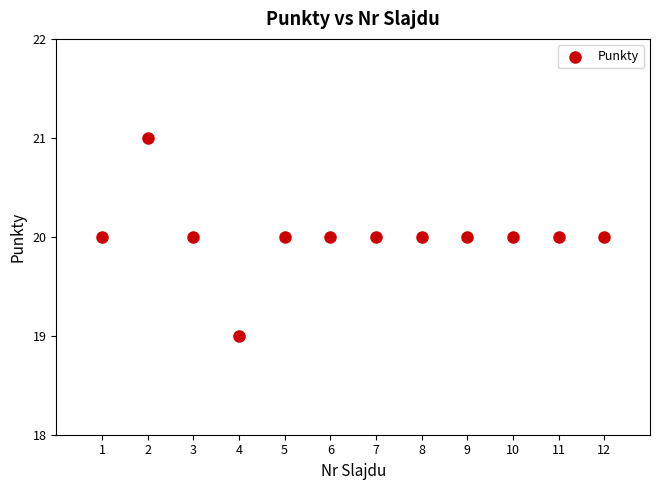

What is the range of X values (max minus min)?

11